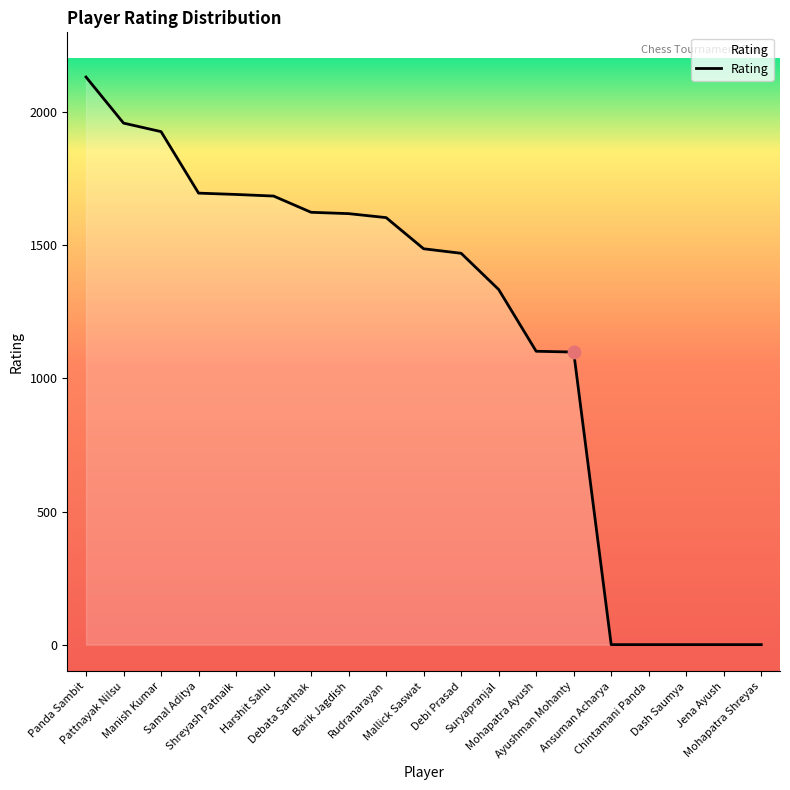

Between Ayushman Mohanty and Jena Ayush, which is larger?

Ayushman Mohanty